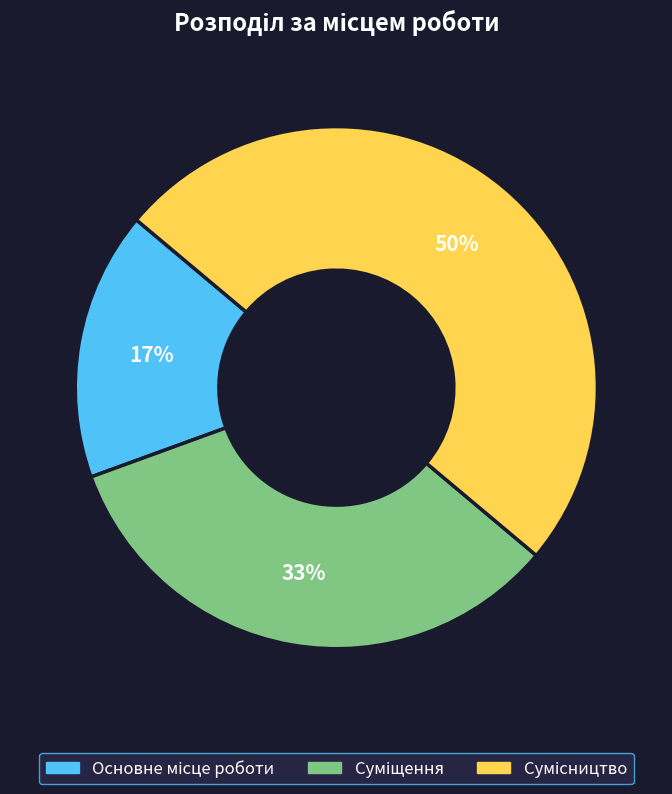

To the nearest percent, what is the difference between the largest and smallest slice percentages?

33%